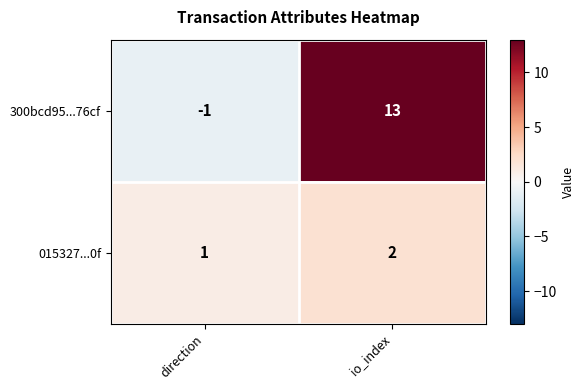

What is the sum of all 015327...0f values?

3